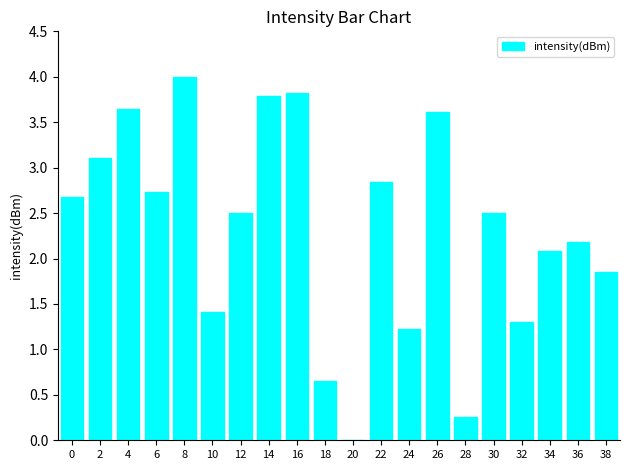

At which label is the value closest to 2?

34